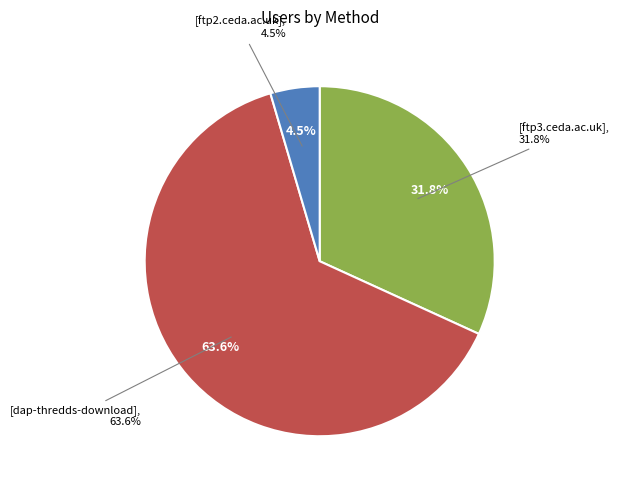

To the nearest percent, what portion does ftp3.ceda.ac.uk represent?

32%